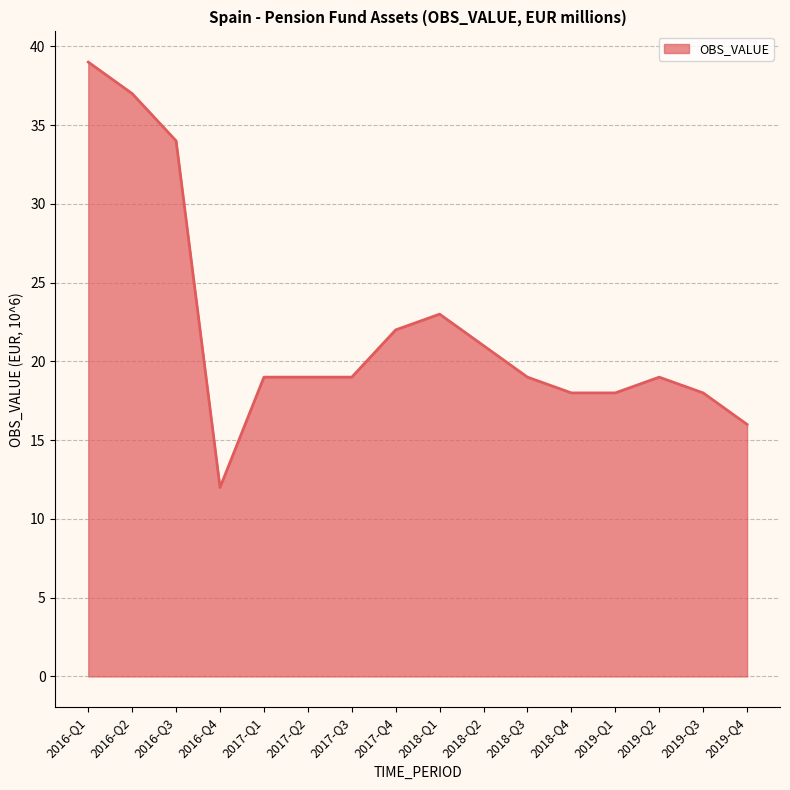

At which label is the value closest to 25?

2018-Q1